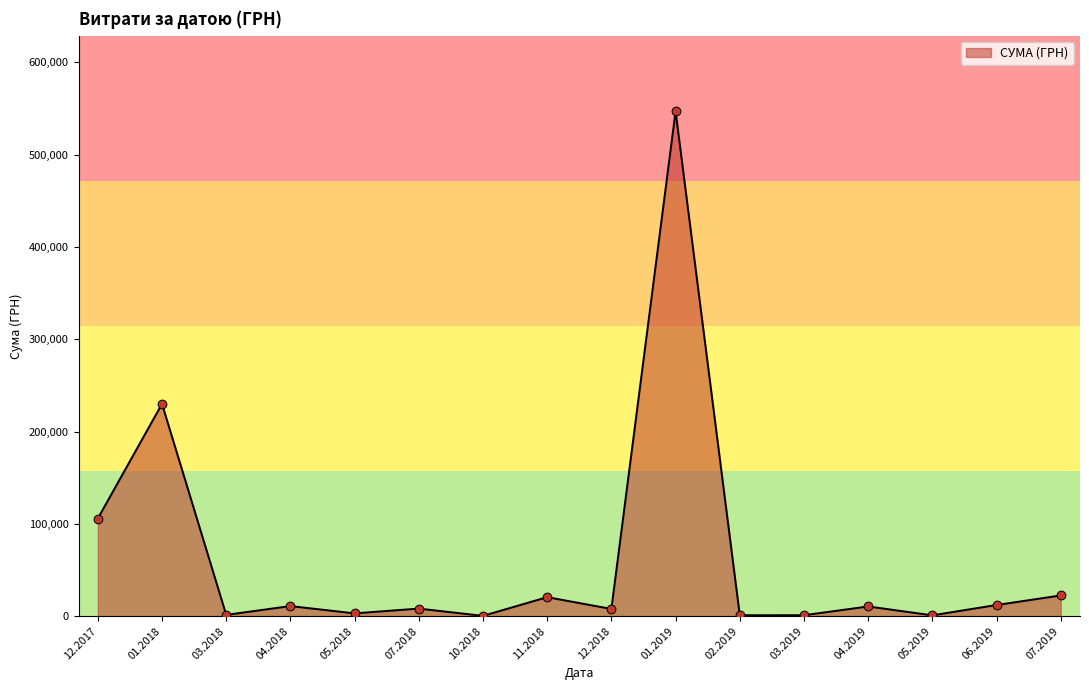

What is the change in value from 01.2019 to 07.2019?

-524450.8